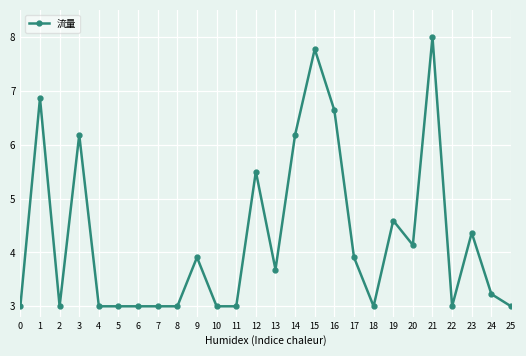

Does the chart have visible grid lines?

Yes